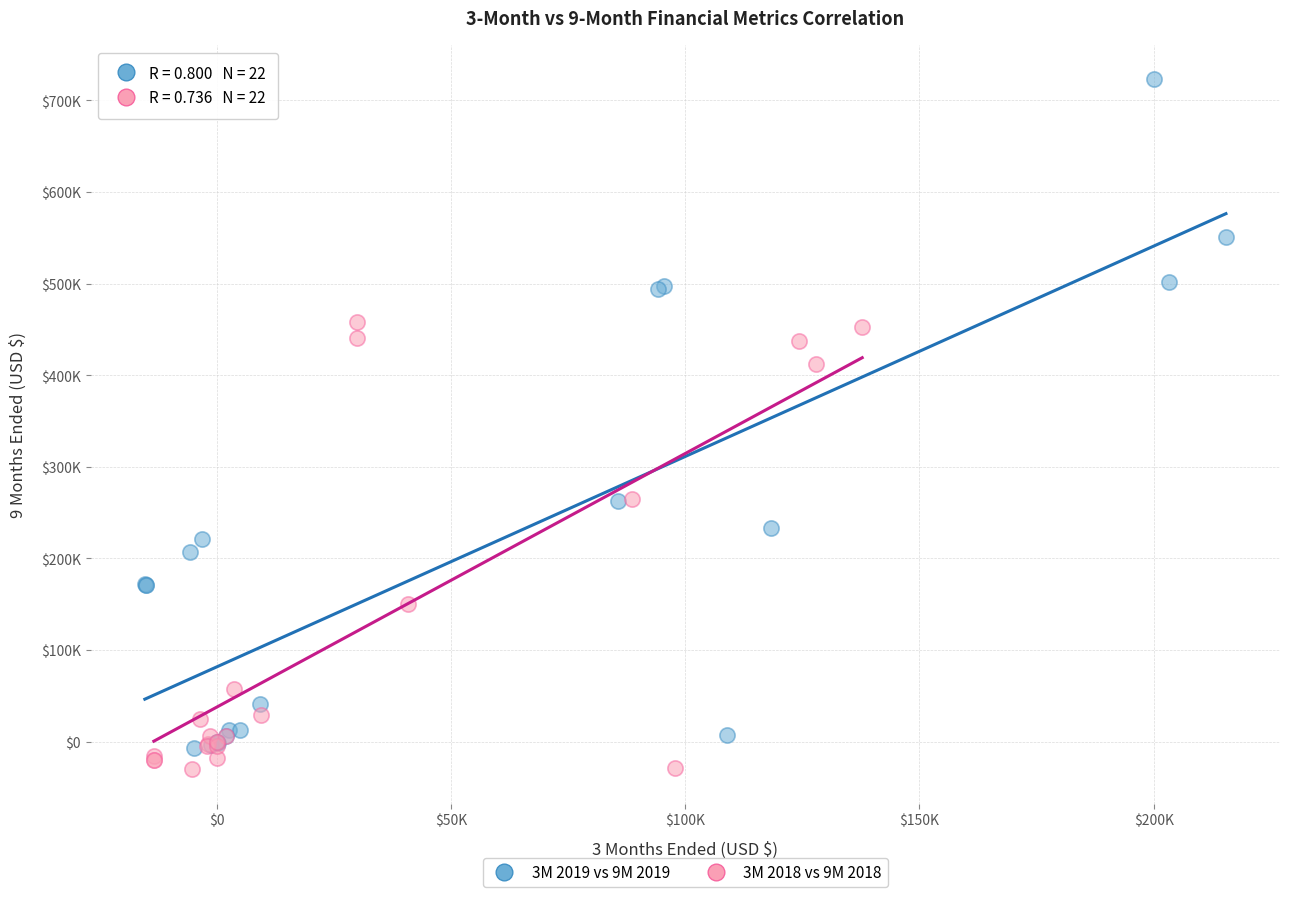

Which series has the largest Y range (max minus min)?

3M 2019 vs 9M 2019